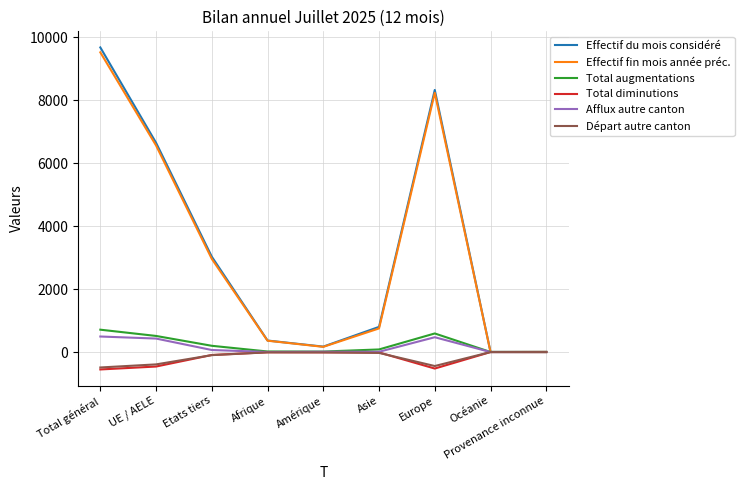

True or false: Départ autre canton has more than 0 points higher than both neighbors.

True